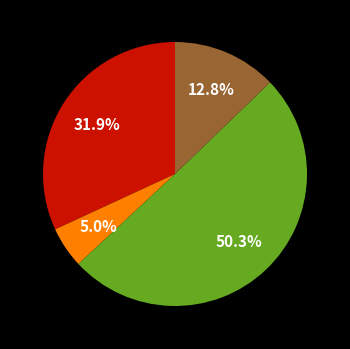

Is there any slice that represents more than half of the pie?

Yes